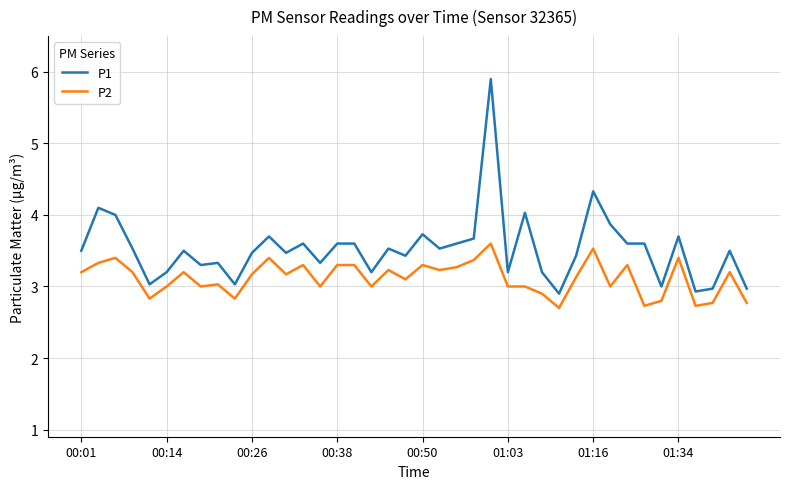

How many lines are shown in the chart?

2